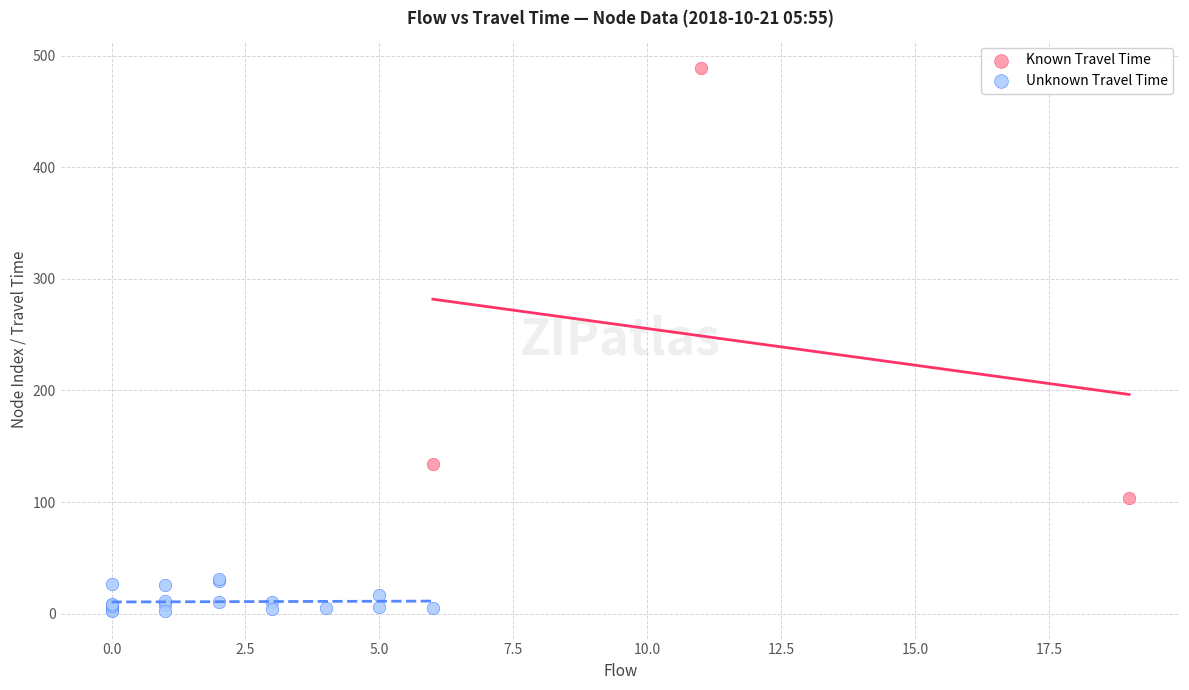

Which series contains the lowest Y value?

Unknown Travel Time